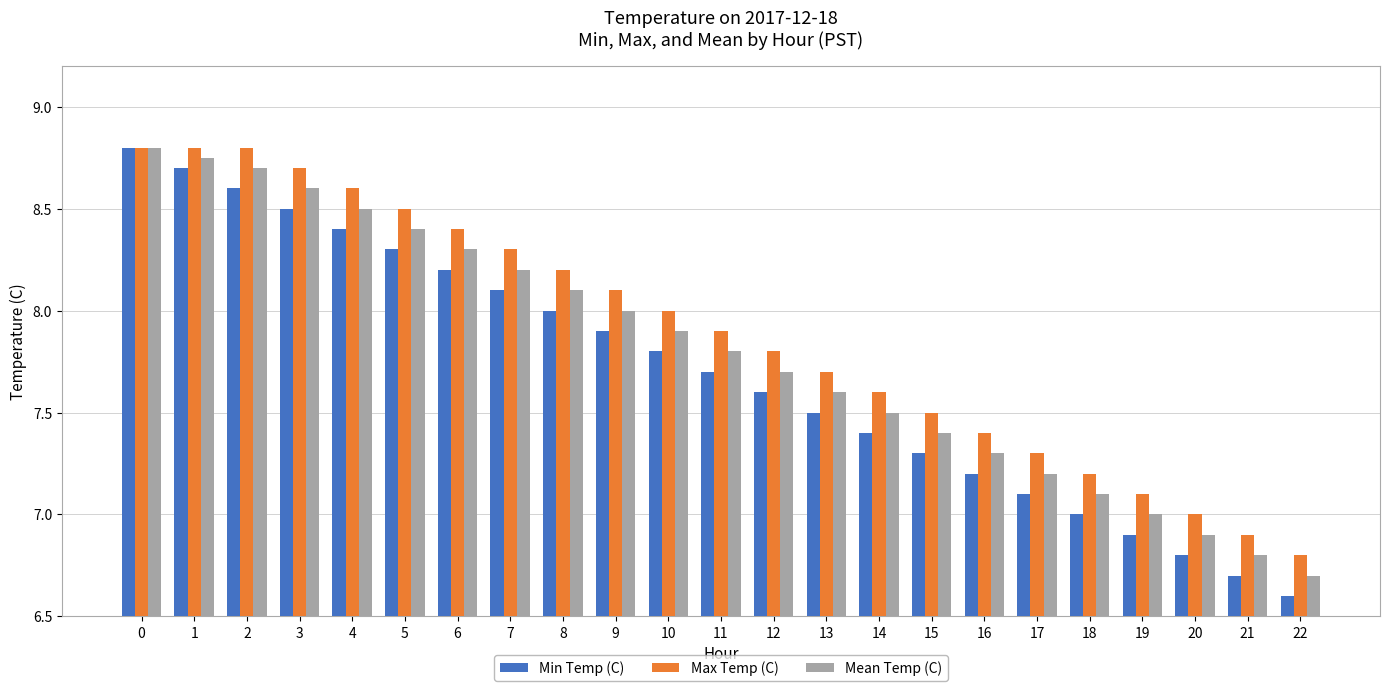

Which series has the largest range (max minus min)?

Min Temp (C)